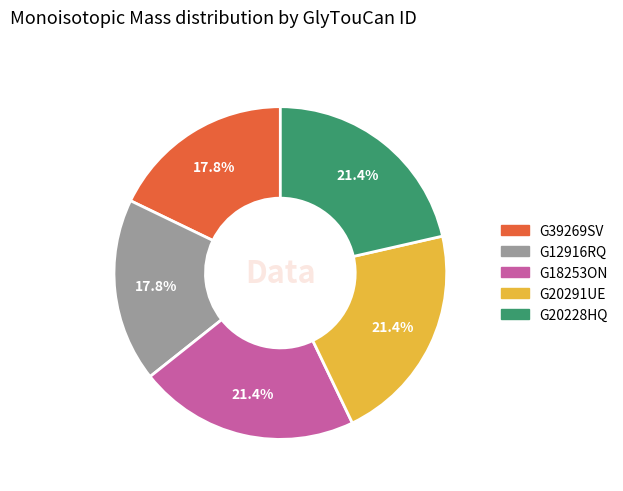

How many slices are in this pie chart?

5